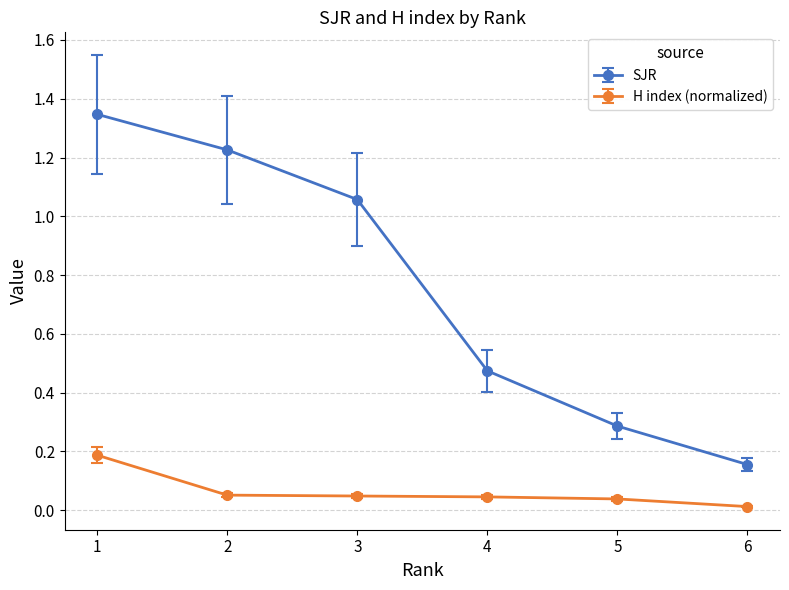

What is the difference between the SJR values at 3 and 6?

0.9